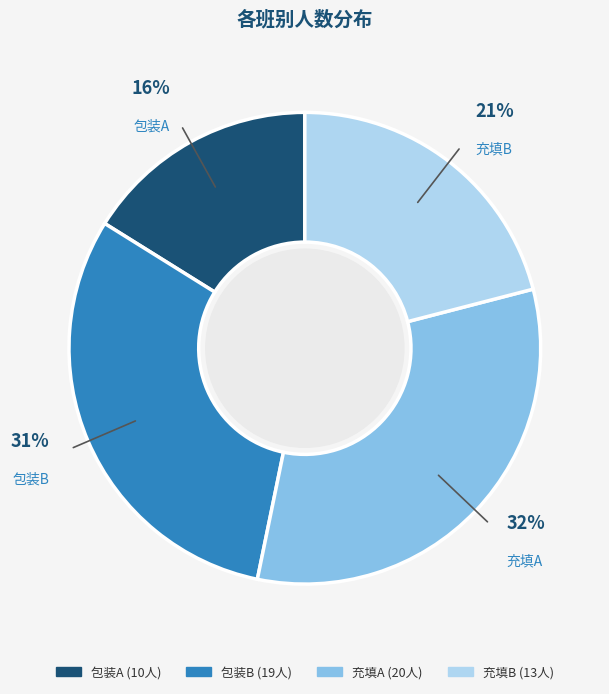

To the nearest percent, what is the difference between the largest and smallest slice percentages?

16%